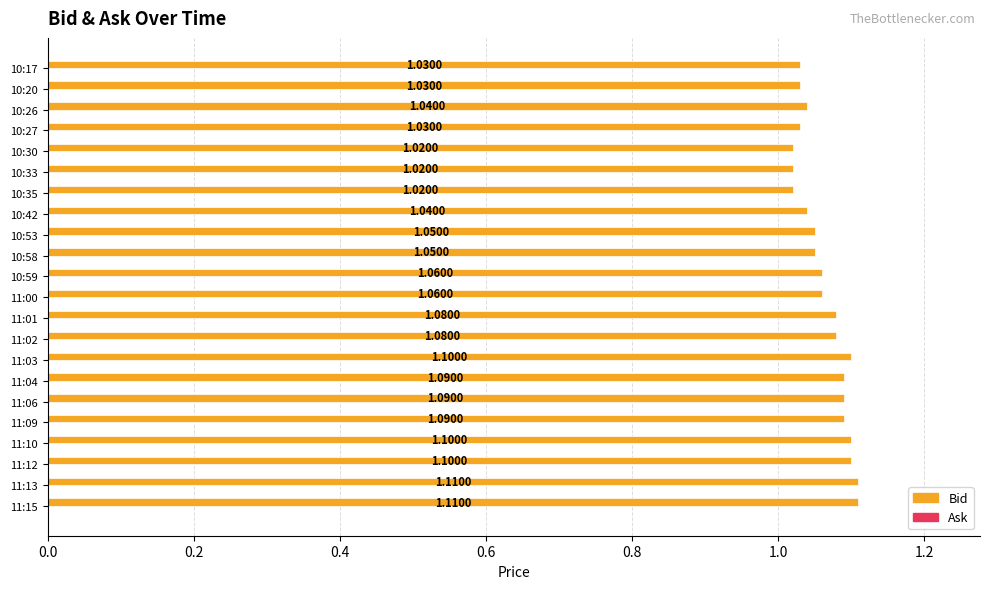

Which has a higher value, 10:53 or 10:42?

10:53